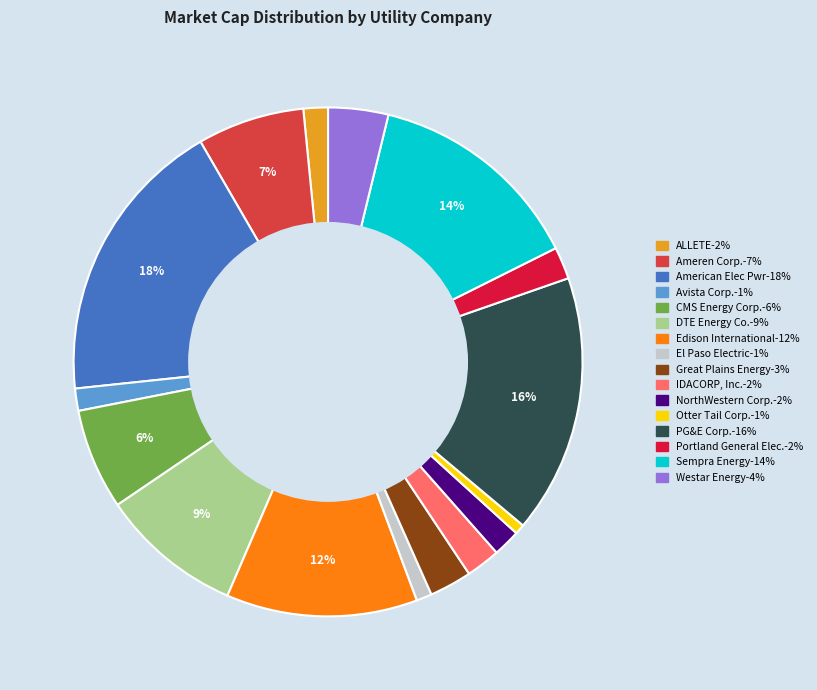

Between Great Plains Energy and IDACORP, Inc., which is larger?

Great Plains Energy